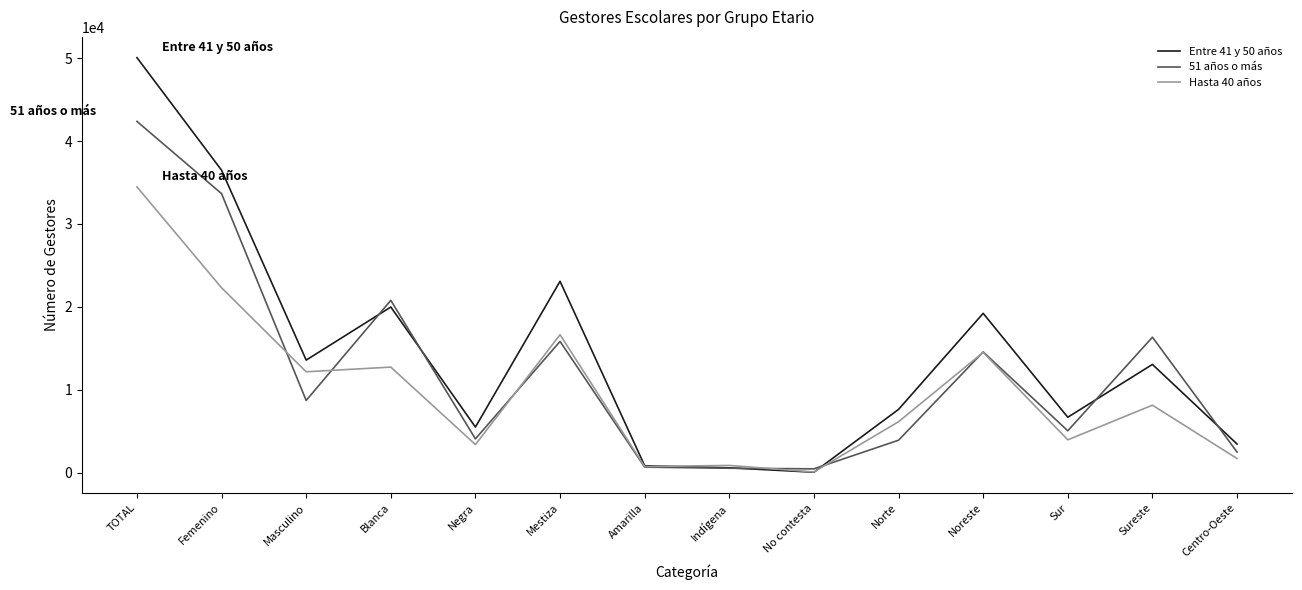

True or false: Entre 41 y 50 años has a value of 19981 at Blanca.

True